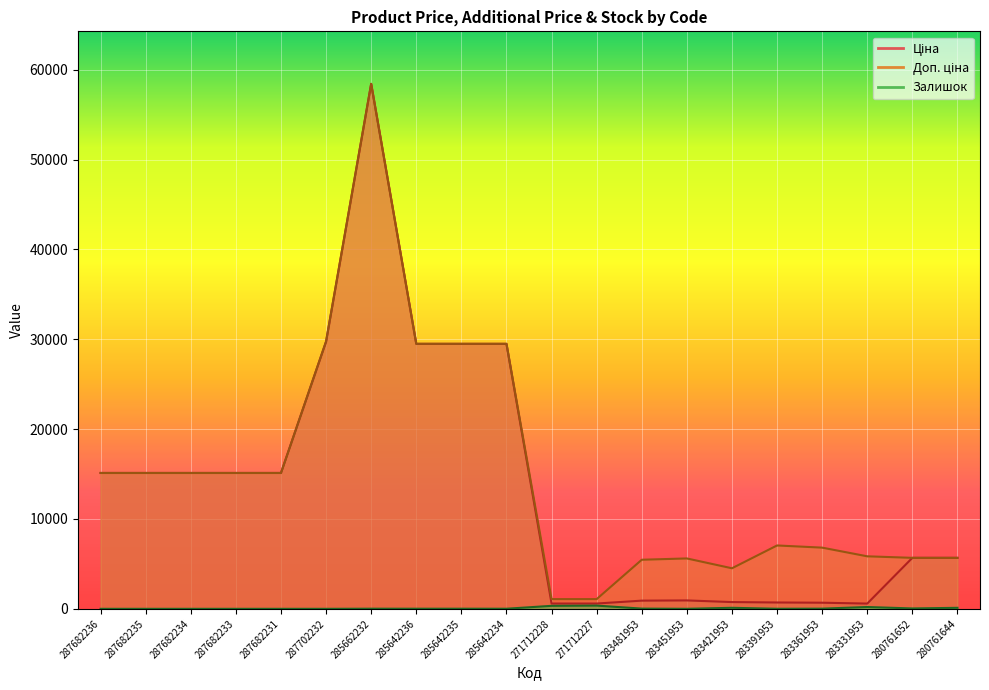

List the labels in order of Ціна value, largest first.

285662232, 287702232, 285642236, 285642235, 285642234, 287682236, 287682235, 287682234, 287682233, 287682231, 280761652, 280761644, 283451953, 283481953, 283421953, 283391953, 283361953, 271712228, 271712227, 283331953